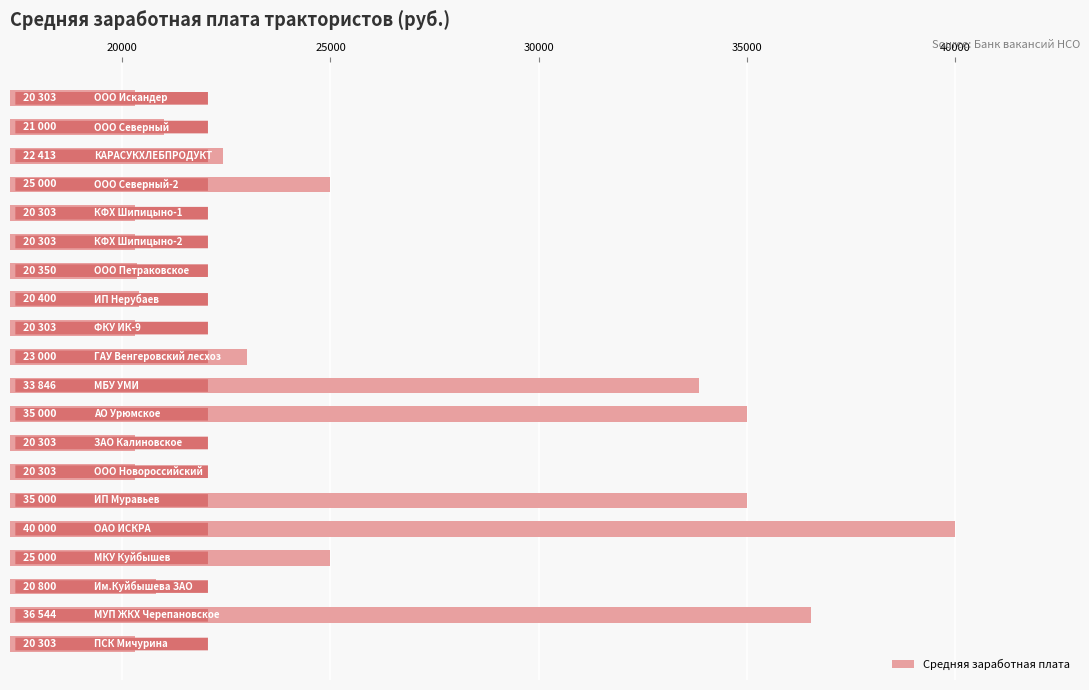

What is the minimum value shown in the chart?

20303